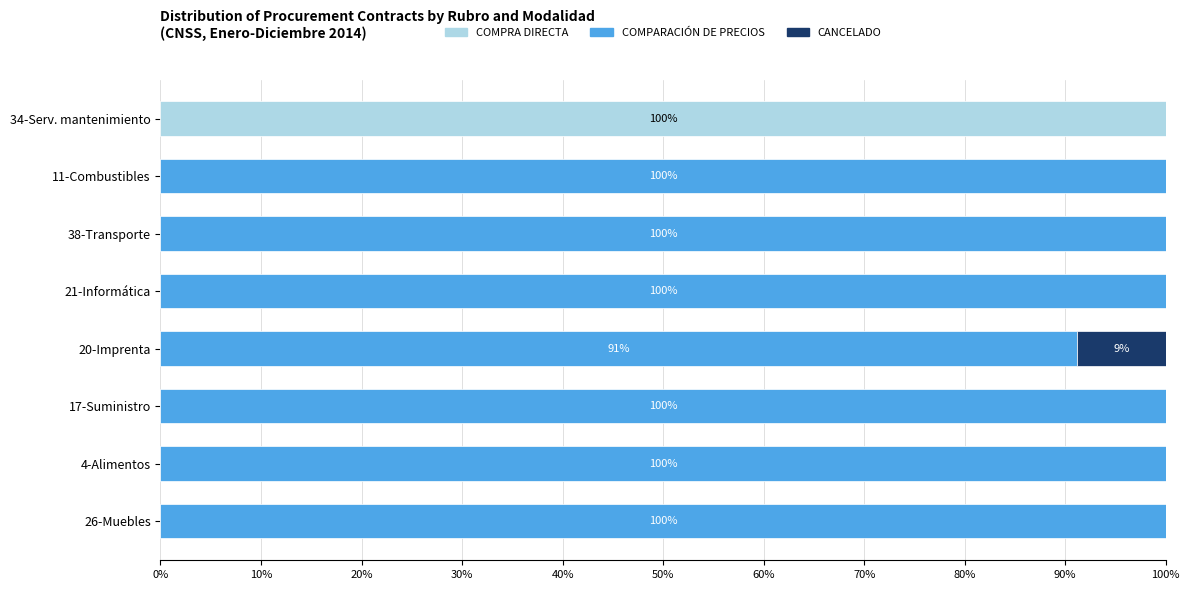

What is the average value of the COMPRA DIRECTA series?

12.5